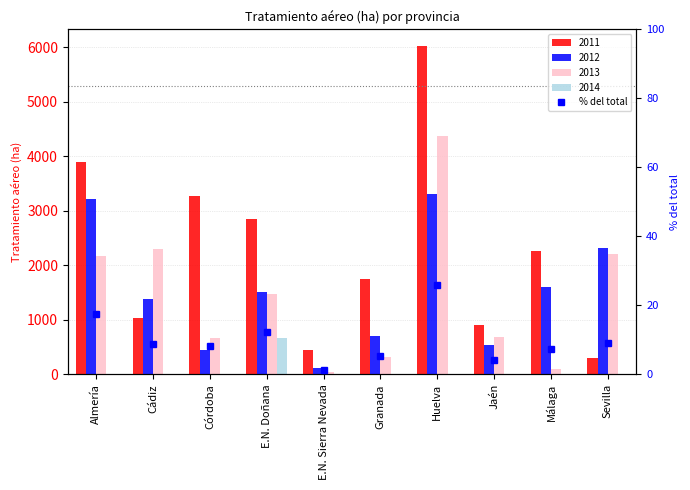

List the labels in order of value, smallest first.

E.N. Sierra Nevada, Jaén, Granada, Málaga, Córdoba, Cádiz, Sevilla, E.N. Doñana, Almería, Huelva